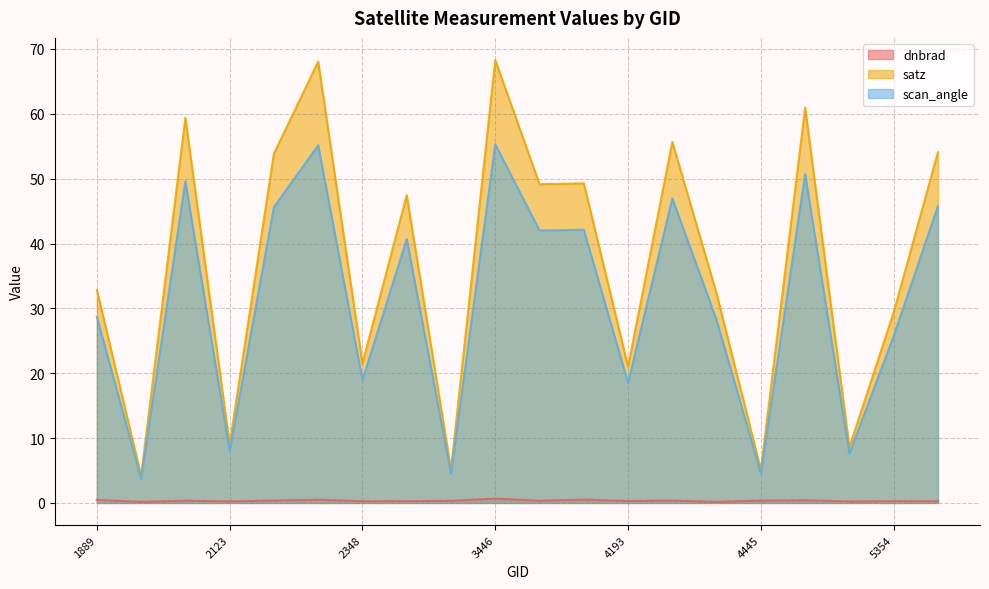

What is the spread (max minus min) of values at 4409?

32.1